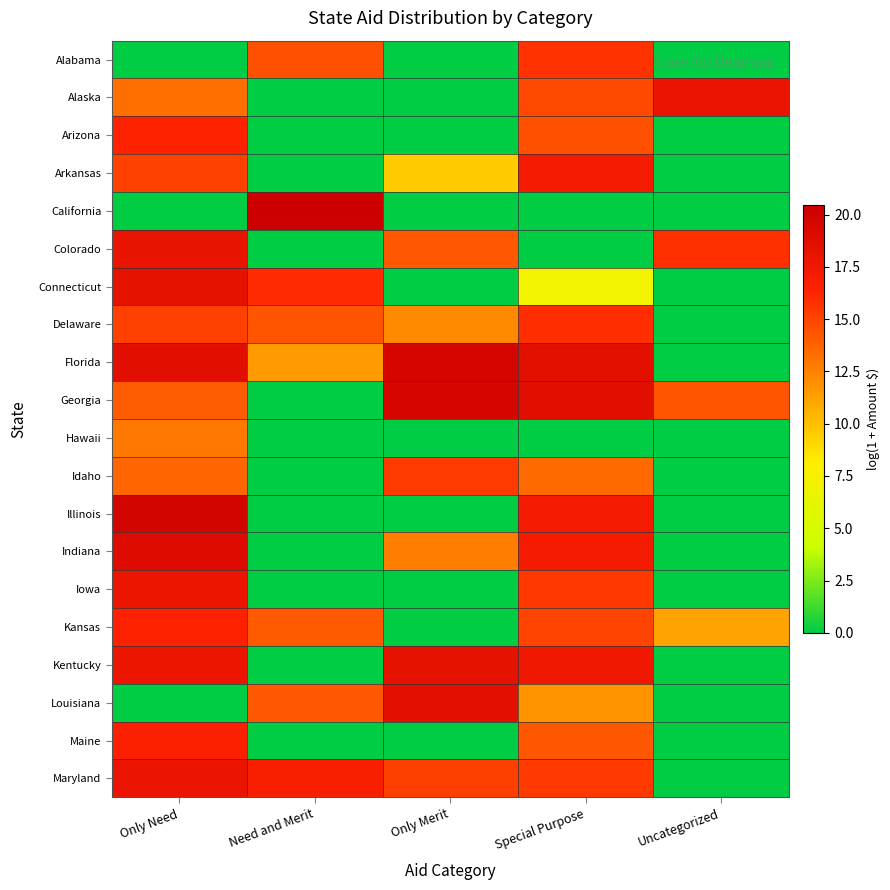

Rank the series at Need and Merit from highest to lowest value.

California, Maryland, Connecticut, Alabama, Delaware, Louisiana, Kansas, Florida, Alaska, Arizona, Arkansas, Colorado, Georgia, Hawaii, Idaho, Illinois, Indiana, Iowa, Kentucky, Maine